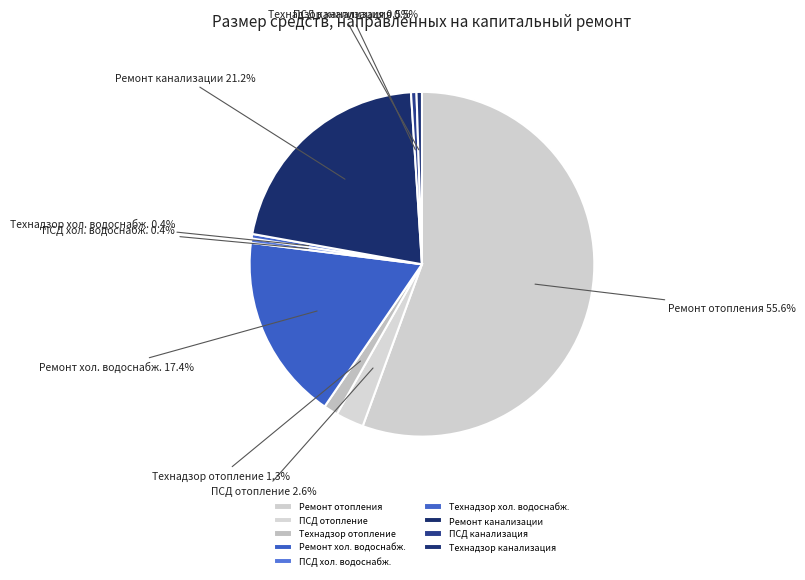

How many segments does this pie chart have?

9